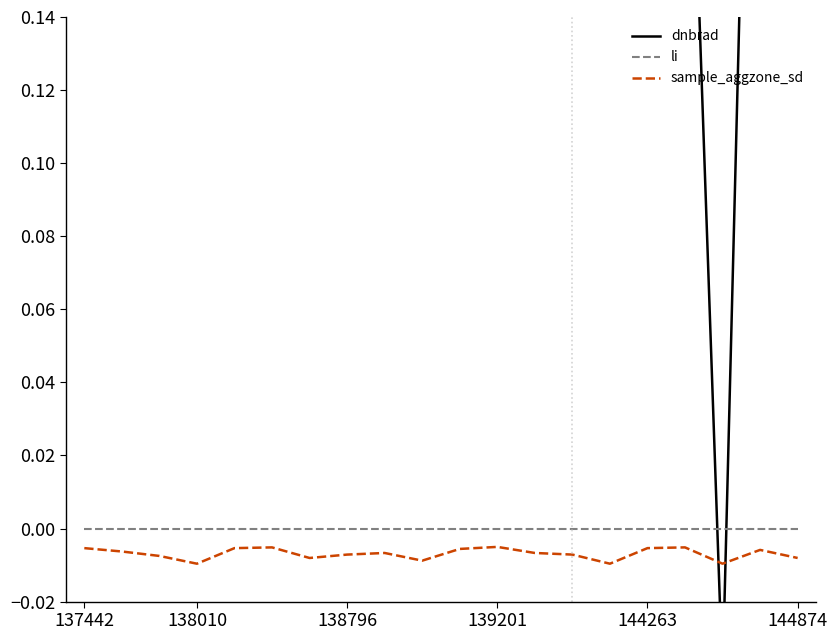

True or false: sample_aggzone_sd and li cross at least once.

False